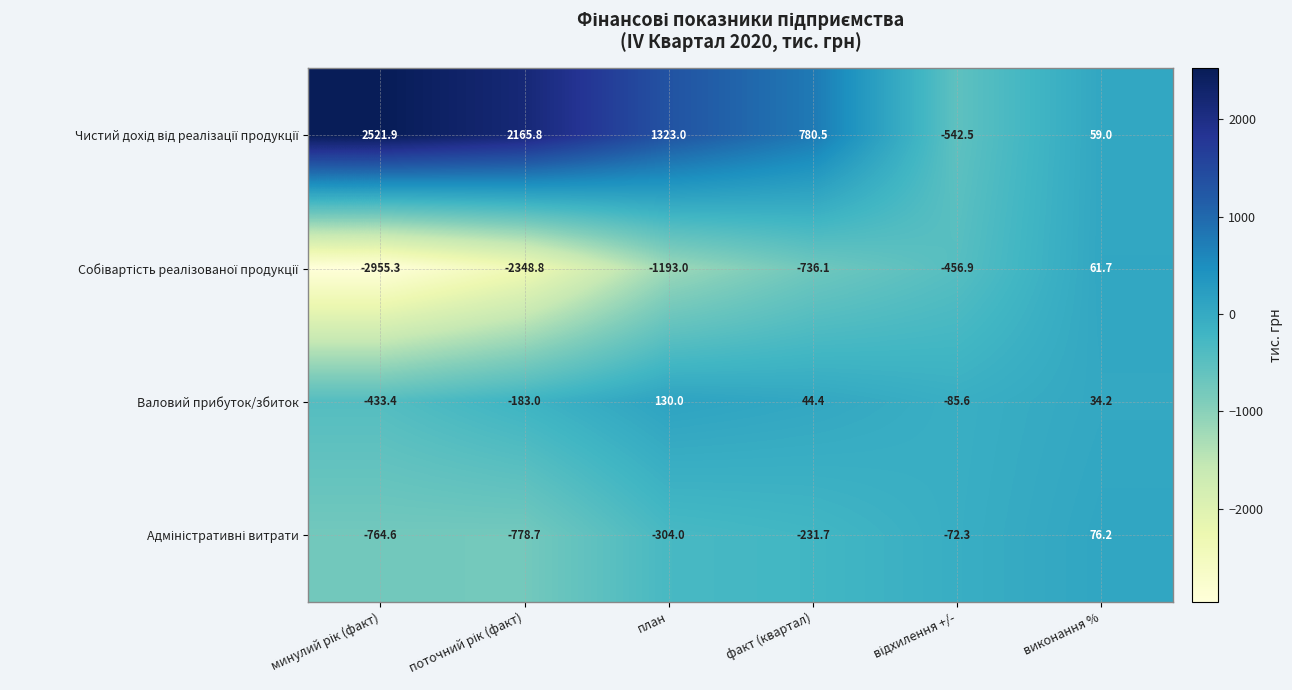

What is the minimum value shown in the chart?

-2955.3